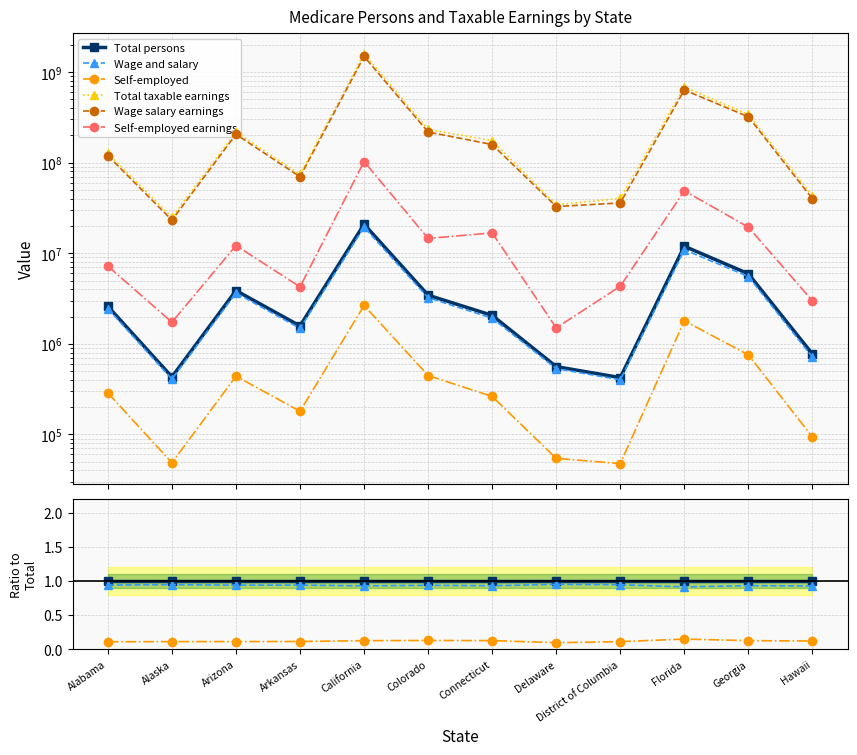

Which series has the largest range (max minus min)?

Total taxable earnings